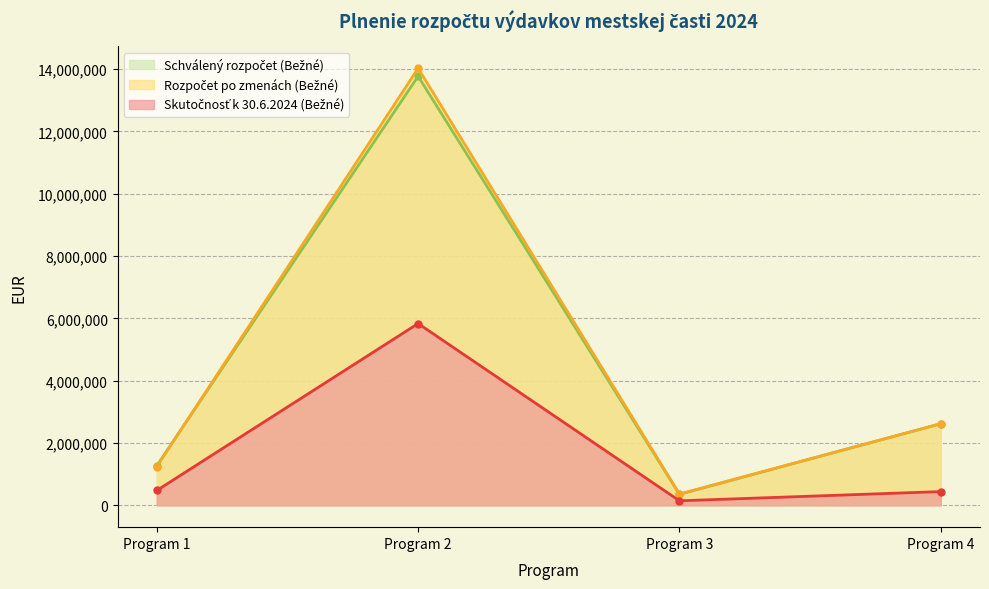

What is the total value across all series at Program 4?

5681111